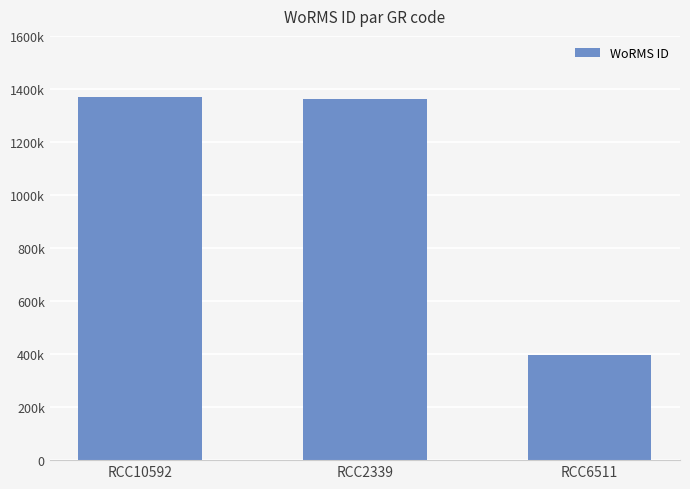

List the labels in order of value, largest first.

RCC10592, RCC2339, RCC6511